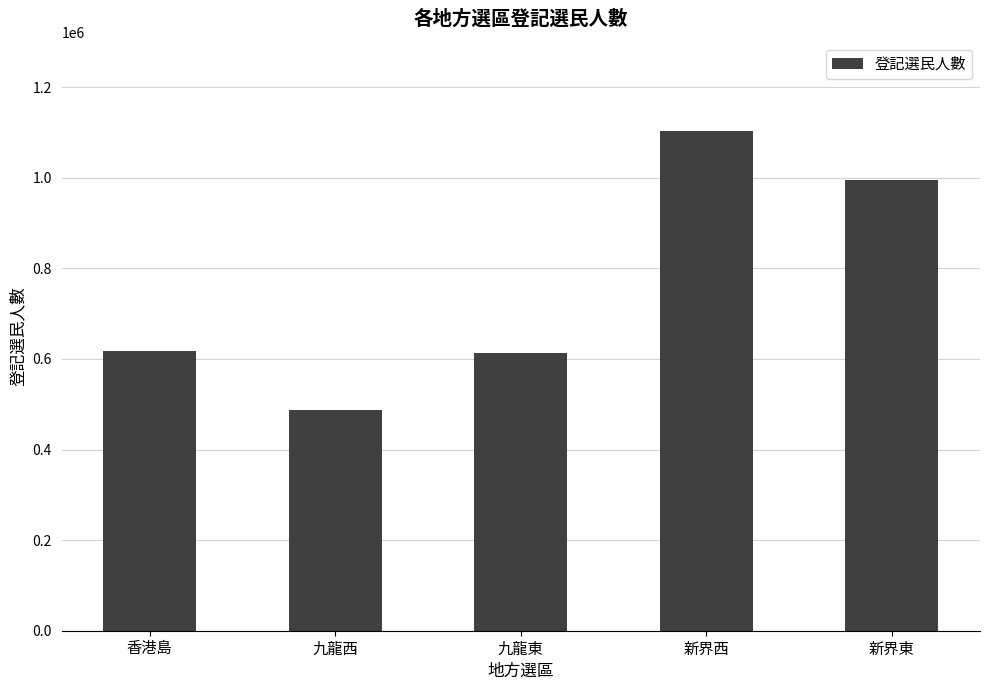

What is the ratio of the value at 新界東 to the value at 九龍東?

1.6